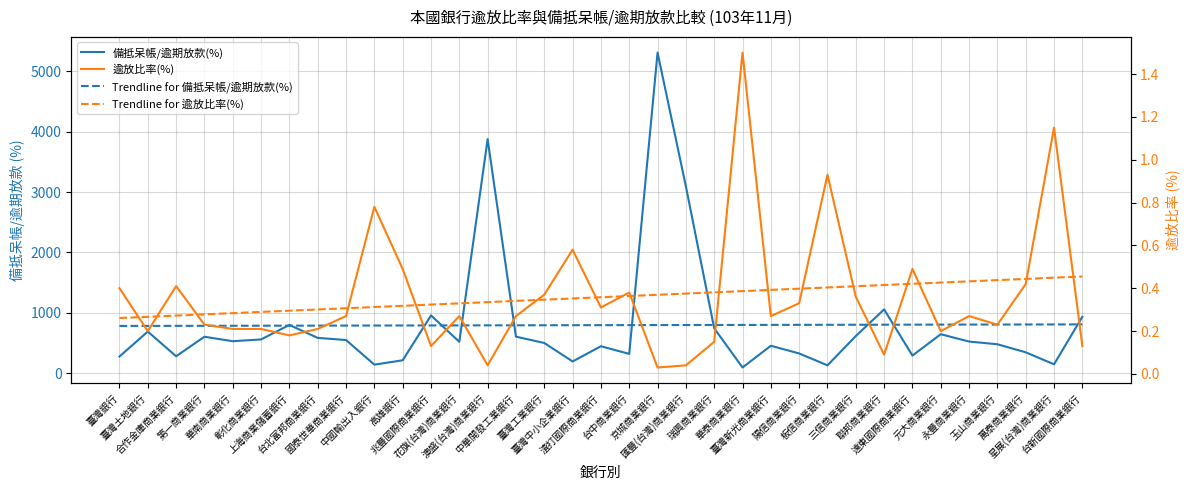

Reading left to right, extract all data points from this chart.

備抵呆帳/逾期放款(%): 臺灣銀行=275.5	臺灣土地銀行=689.5	合作金庫商業銀行=279.8	第一商業銀行=603.1	華南商業銀行=529.3	彰化商業銀行=559.0	上海商業儲蓄銀行=799.1	台北富邦商業銀行=584.2	國泰世華商業銀行=549.1	中國輸出入銀行=140.9	高雄銀行=212.9	兆豐國際商業銀行=956.5	花旗(台灣)商業銀行=519.3	澳盛(台灣)商業銀行=3878.3	中華開發工業銀行=605.0	臺灣工業銀行=499.9	臺灣中小企業銀行=193.6	渣打國際商業銀行=446.2	台中商業銀行=319.1	京城商業銀行=5312.1	匯豐(台灣)商業銀行=3097.0	瑞興商業銀行=743.4	華泰商業銀行=93.7	臺灣新光商業銀行=453.5	陽信商業銀行=326.6	板信商業銀行=129.4	三信商業銀行=615.1	聯邦商業銀行=1056.7	遠東國際商業銀行=291.6	元大商業銀行=645.0	永豐商業銀行=523.6	玉山商業銀行=478.8	萬泰商業銀行=345.5	星展(台灣)商業銀行=146.3	台新國際商業銀行=934.6
Trendline for 備抵呆帳/逾期放款(%): 臺灣銀行=782.4	臺灣土地銀行=783.1	合作金庫商業銀行=783.9	第一商業銀行=784.7	華南商業銀行=785.4	彰化商業銀行=786.2	上海商業儲蓄銀行=786.9	台北富邦商業銀行=787.7	國泰世華商業銀行=788.4	中國輸出入銀行=789.2	高雄銀行=789.9	兆豐國際商業銀行=790.7	花旗(台灣)商業銀行=791.5	澳盛(台灣)商業銀行=792.2	中華開發工業銀行=793.0	臺灣工業銀行=793.7	臺灣中小企業銀行=794.5	渣打國際商業銀行=795.2	台中商業銀行=796.0	京城商業銀行=796.7	匯豐(台灣)商業銀行=797.5	瑞興商業銀行=798.3	華泰商業銀行=799.0	臺灣新光商業銀行=799.8	陽信商業銀行=800.5	板信商業銀行=801.3	三信商業銀行=802.0	聯邦商業銀行=802.8	遠東國際商業銀行=803.5	元大商業銀行=804.3	永豐商業銀行=805.1	玉山商業銀行=805.8	萬泰商業銀行=806.6	星展(台灣)商業銀行=807.3	台新國際商業銀行=808.1
逾放比率(%): 臺灣銀行=0.4	臺灣土地銀行=0.2	合作金庫商業銀行=0.4	第一商業銀行=0.2	華南商業銀行=0.2	彰化商業銀行=0.2	上海商業儲蓄銀行=0.2	台北富邦商業銀行=0.2	國泰世華商業銀行=0.3	中國輸出入銀行=0.8	高雄銀行=0.5	兆豐國際商業銀行=0.1	花旗(台灣)商業銀行=0.3	澳盛(台灣)商業銀行=0.0	中華開發工業銀行=0.3	臺灣工業銀行=0.4	臺灣中小企業銀行=0.6	渣打國際商業銀行=0.3	台中商業銀行=0.4	京城商業銀行=0.0	匯豐(台灣)商業銀行=0.0	瑞興商業銀行=0.1	華泰商業銀行=1.5	臺灣新光商業銀行=0.3	陽信商業銀行=0.3	板信商業銀行=0.9	三信商業銀行=0.4	聯邦商業銀行=0.1	遠東國際商業銀行=0.5	元大商業銀行=0.2	永豐商業銀行=0.3	玉山商業銀行=0.2	萬泰商業銀行=0.4	星展(台灣)商業銀行=1.1	台新國際商業銀行=0.1
Trendline for 逾放比率(%): 臺灣銀行=0.3	臺灣土地銀行=0.3	合作金庫商業銀行=0.3	第一商業銀行=0.3	華南商業銀行=0.3	彰化商業銀行=0.3	上海商業儲蓄銀行=0.3	台北富邦商業銀行=0.3	國泰世華商業銀行=0.3	中國輸出入銀行=0.3	高雄銀行=0.3	兆豐國際商業銀行=0.3	花旗(台灣)商業銀行=0.3	澳盛(台灣)商業銀行=0.3	中華開發工業銀行=0.3	臺灣工業銀行=0.3	臺灣中小企業銀行=0.4	渣打國際商業銀行=0.4	台中商業銀行=0.4	京城商業銀行=0.4	匯豐(台灣)商業銀行=0.4	瑞興商業銀行=0.4	華泰商業銀行=0.4	臺灣新光商業銀行=0.4	陽信商業銀行=0.4	板信商業銀行=0.4	三信商業銀行=0.4	聯邦商業銀行=0.4	遠東國際商業銀行=0.4	元大商業銀行=0.4	永豐商業銀行=0.4	玉山商業銀行=0.4	萬泰商業銀行=0.4	星展(台灣)商業銀行=0.4	台新國際商業銀行=0.5